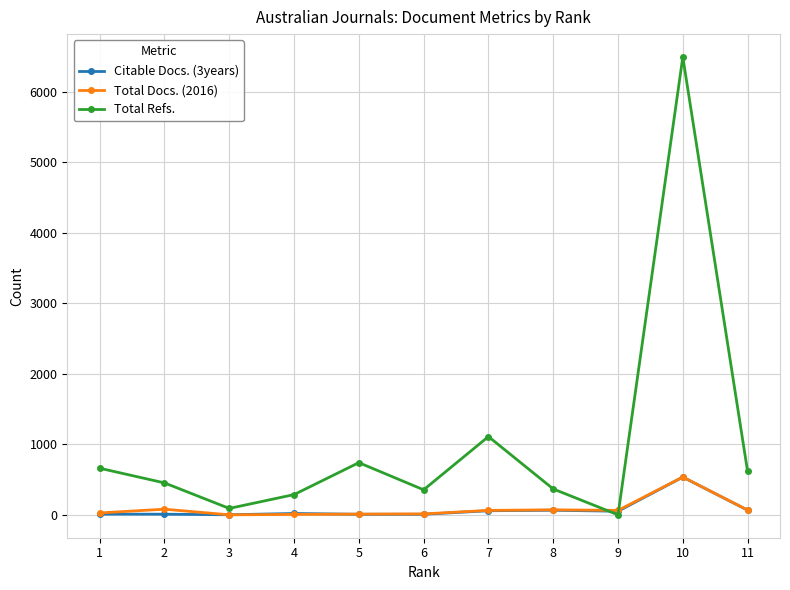

Which series changed the most between 3 and 5?

Total Refs.